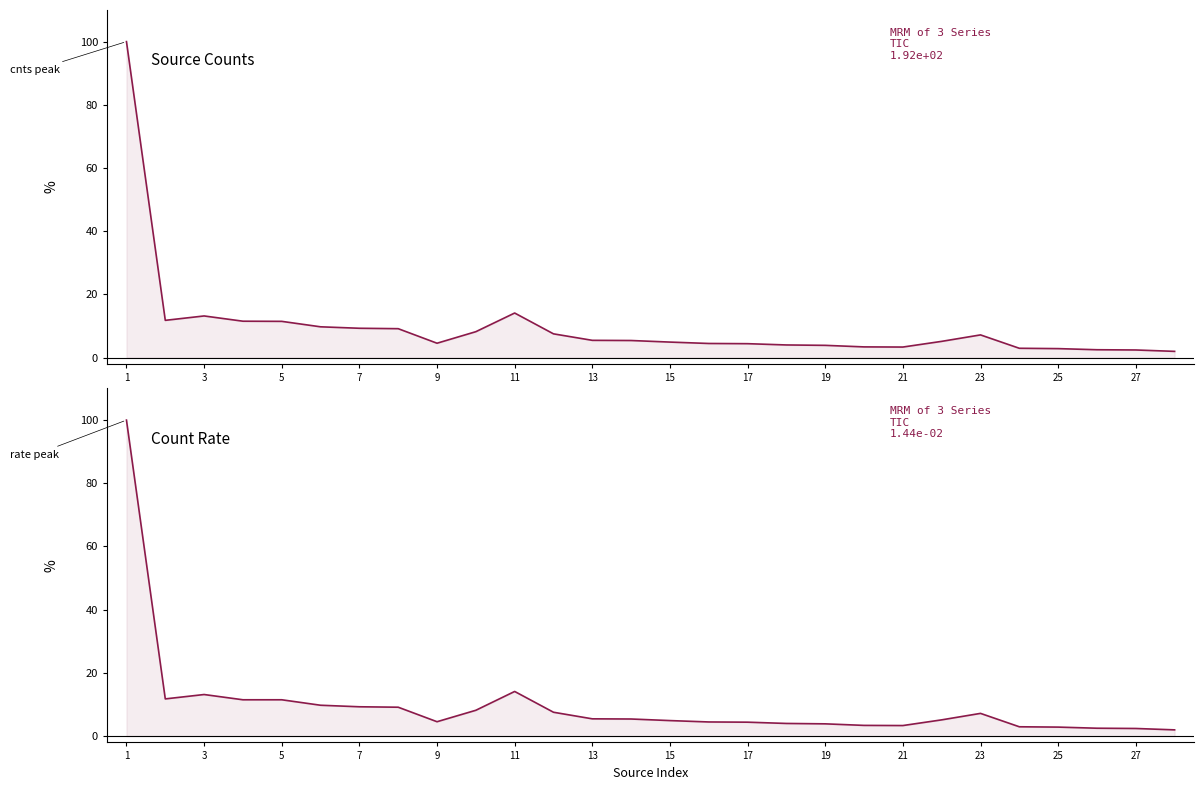

What is the sum of all rate values?

274.8